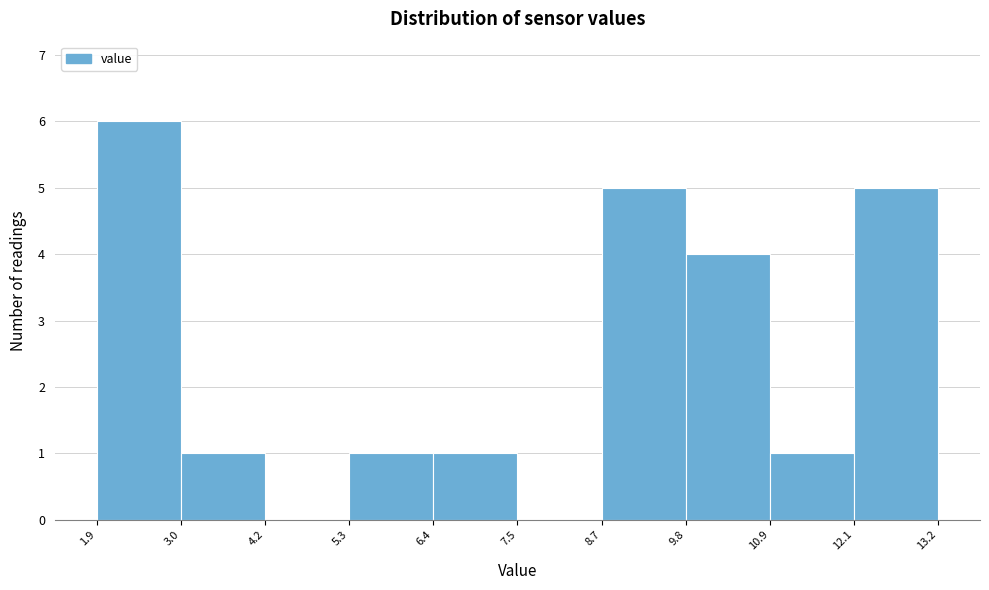

Over which range of the x-axis is the bar tallest?

1.9 to 3.0